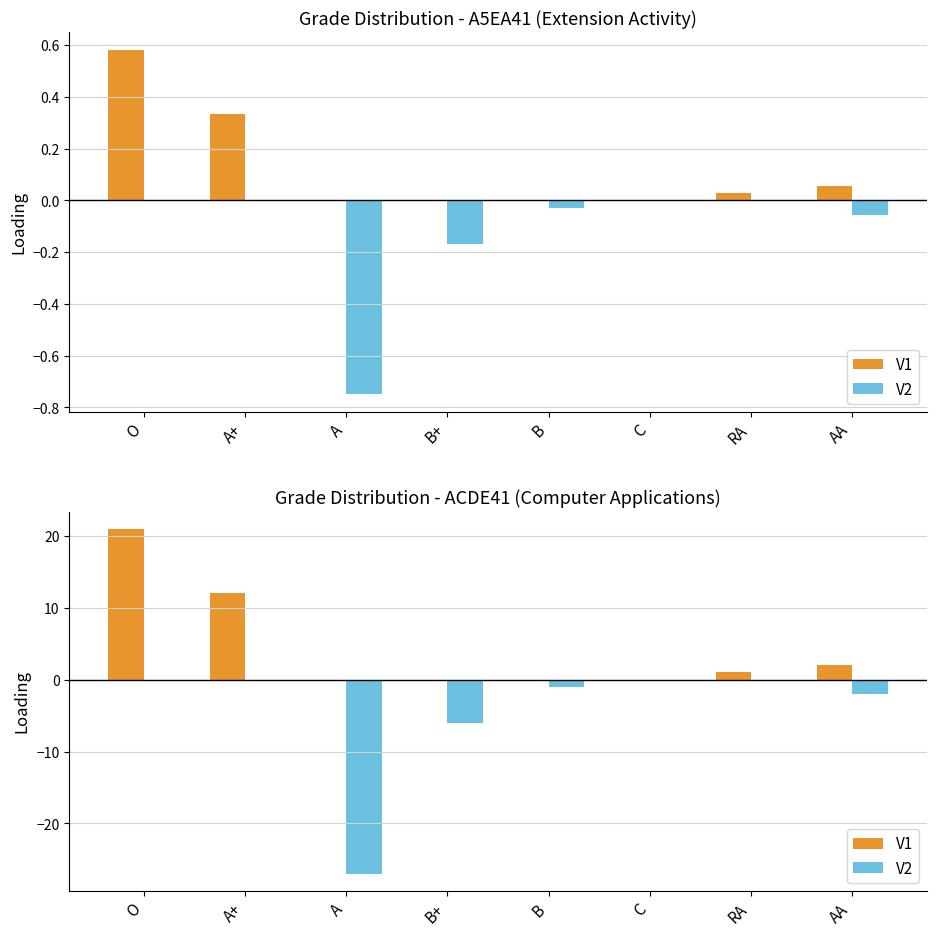

Reading right to left, transcribe all the data shown in this chart.

V1: AA=2	RA=1	C=0	B=0	B+=0	A=0	A+=12	O=21
V2: AA=-2	RA=0	C=0	B=-1	B+=-6	A=-27	A+=0	O=0